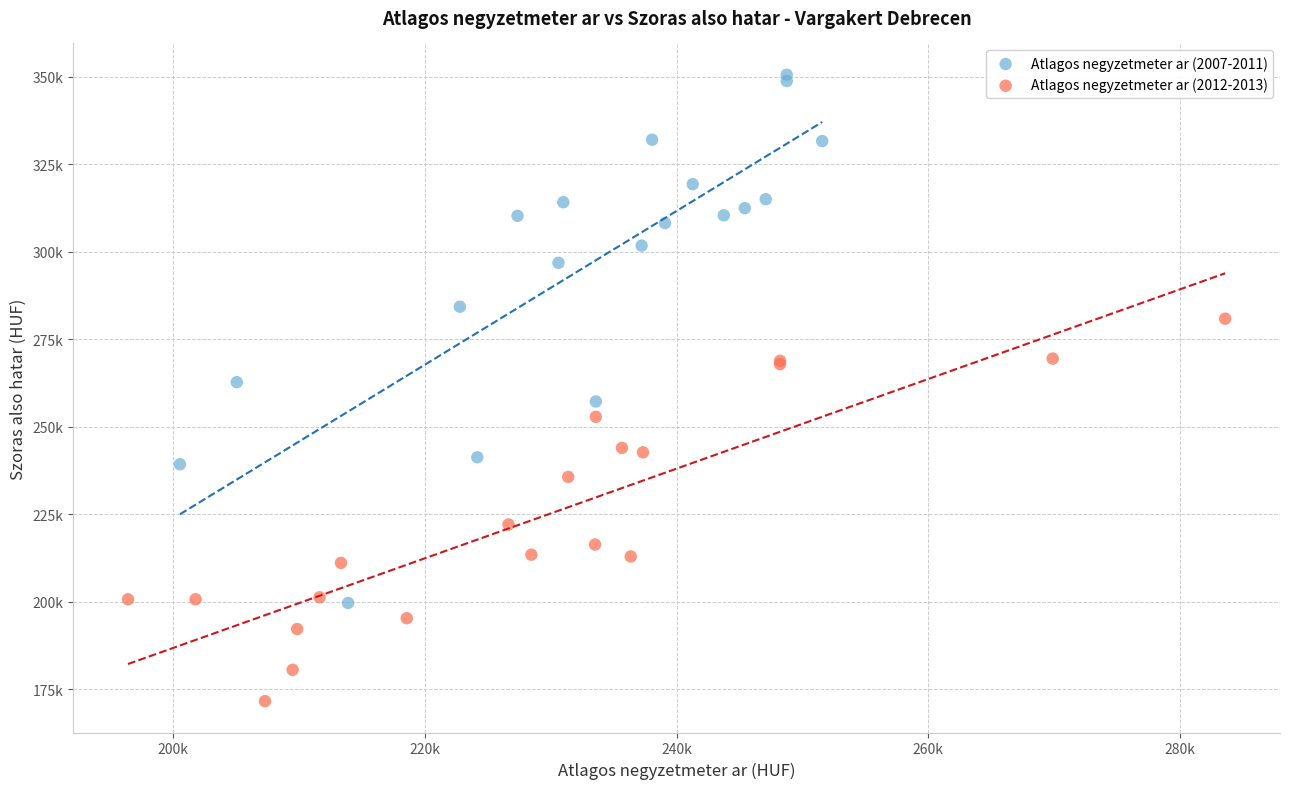

Which series has the largest Y range (max minus min)?

Atlagos negyzetmeter ar (2007-2011)